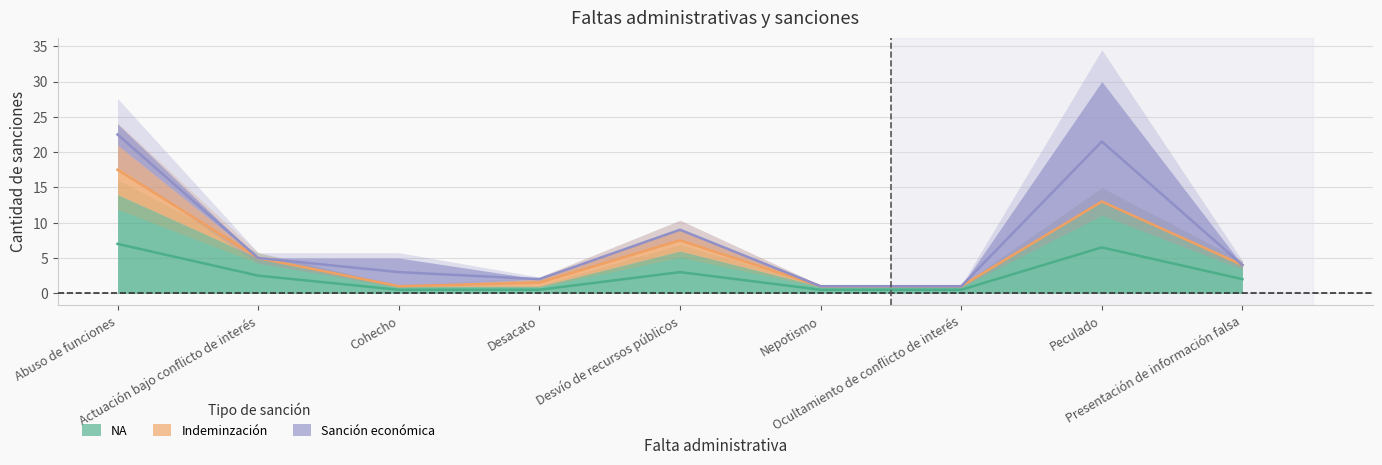

True or false: Indeminzación and Sanción económica intersect in this chart.

True